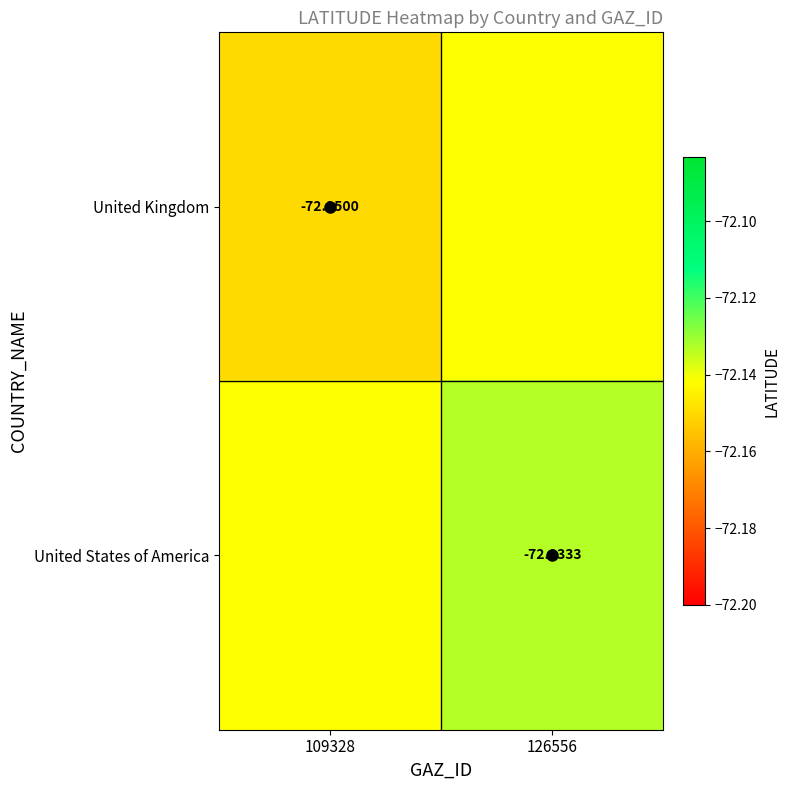

What is the lowest value of the United States of America series?

-72.1